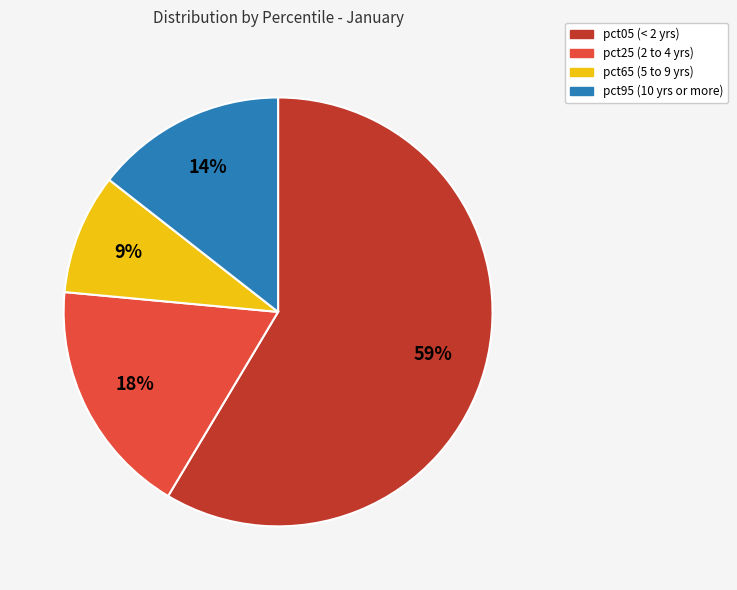

Which category accounts for the majority?

pct05 (< 2 yrs)